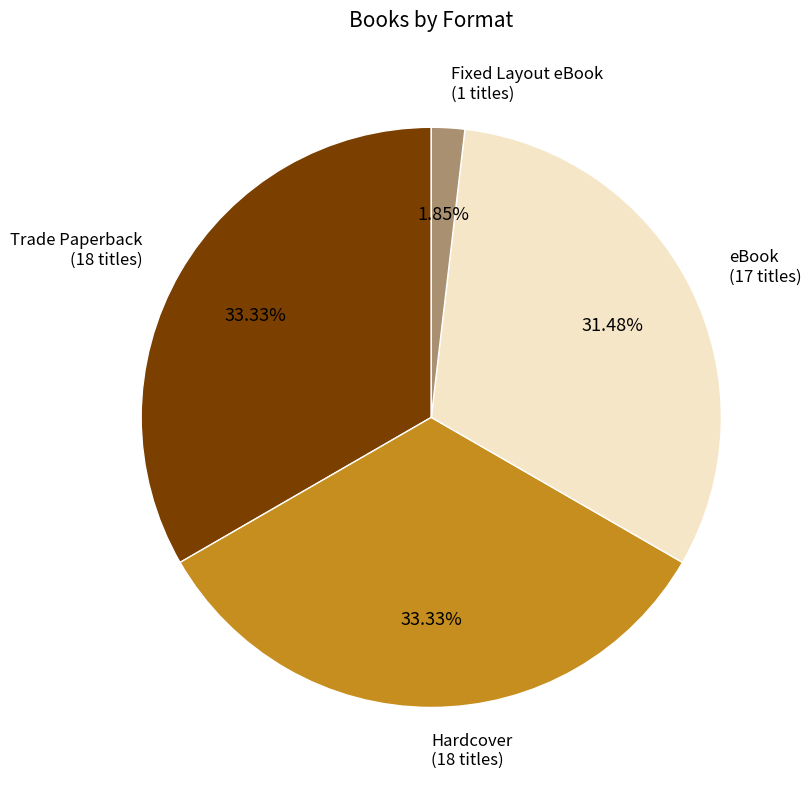

Is there any slice that represents more than half of the pie?

No